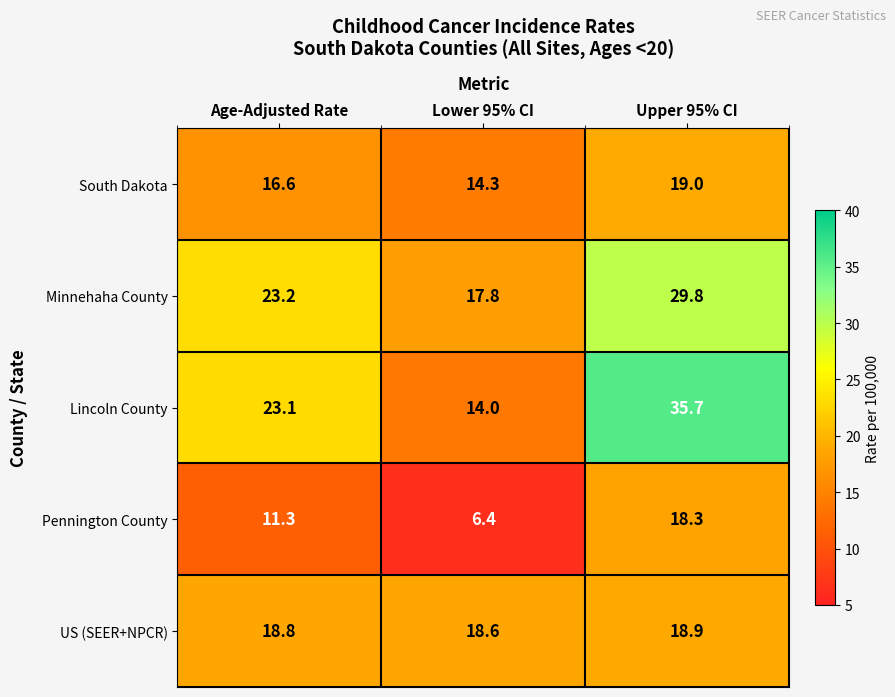

Read the Pennington County value at Upper 95% CI.

18.3